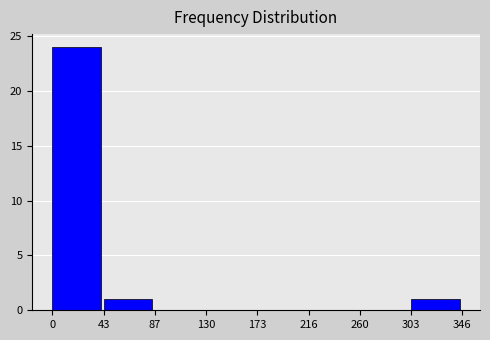

What is the height of the bar covering 303 to 346 on the x-axis? The values are not printed on the chart, so give them approximately, as read against the axis.

1